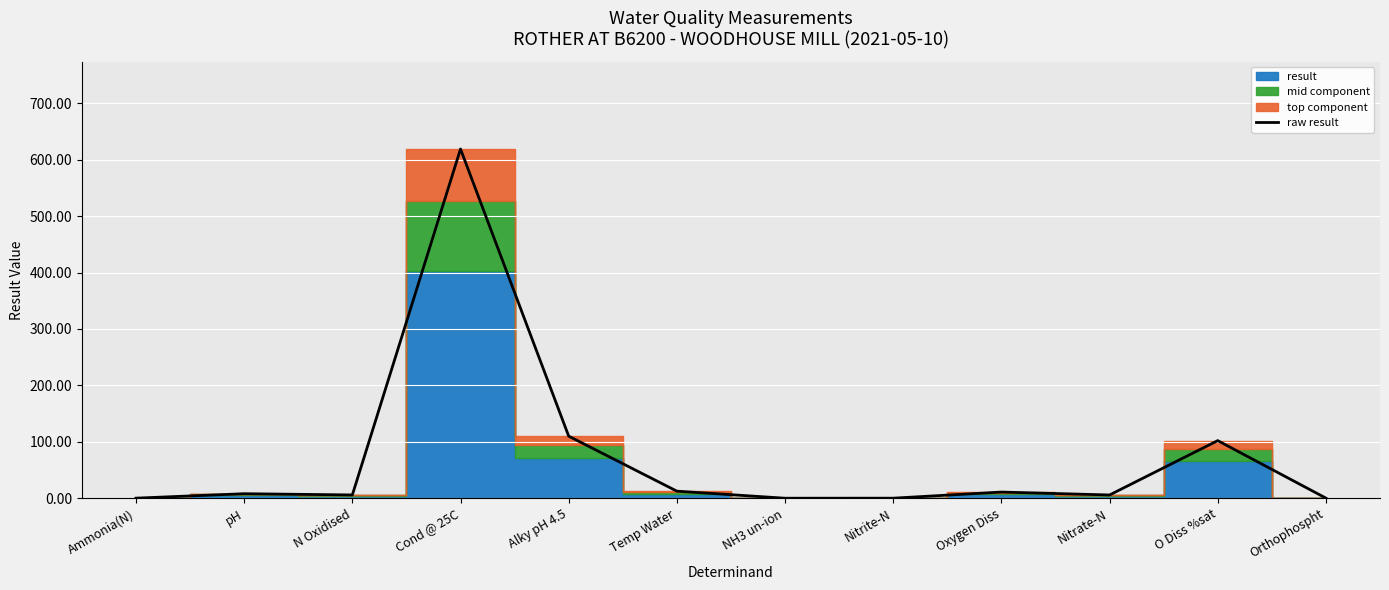

What is the change in value from pH to Orthophospht?

-7.8